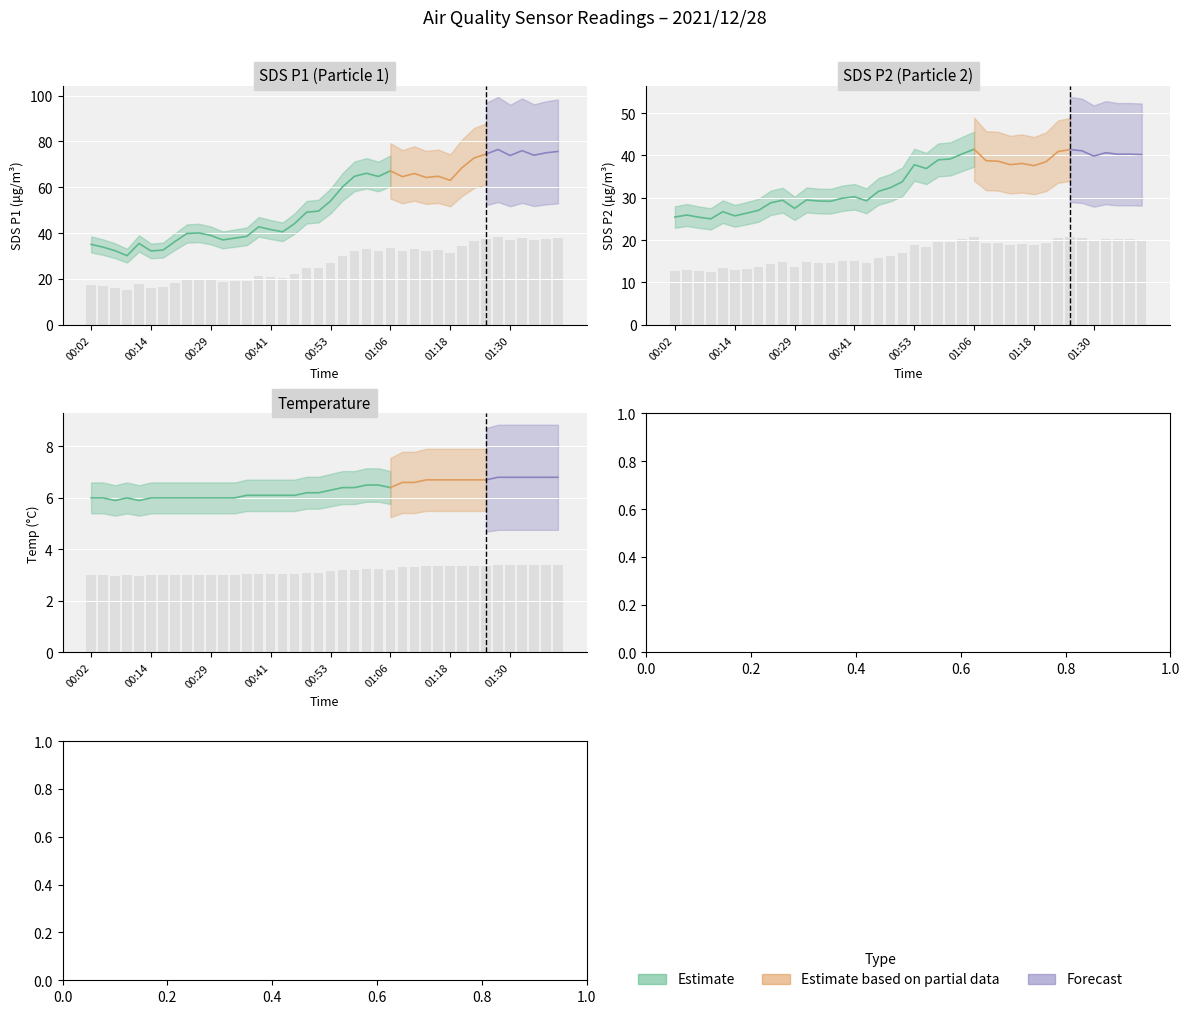

True or false: SDS_P1 has a value of 36.9 at 01:30.

True